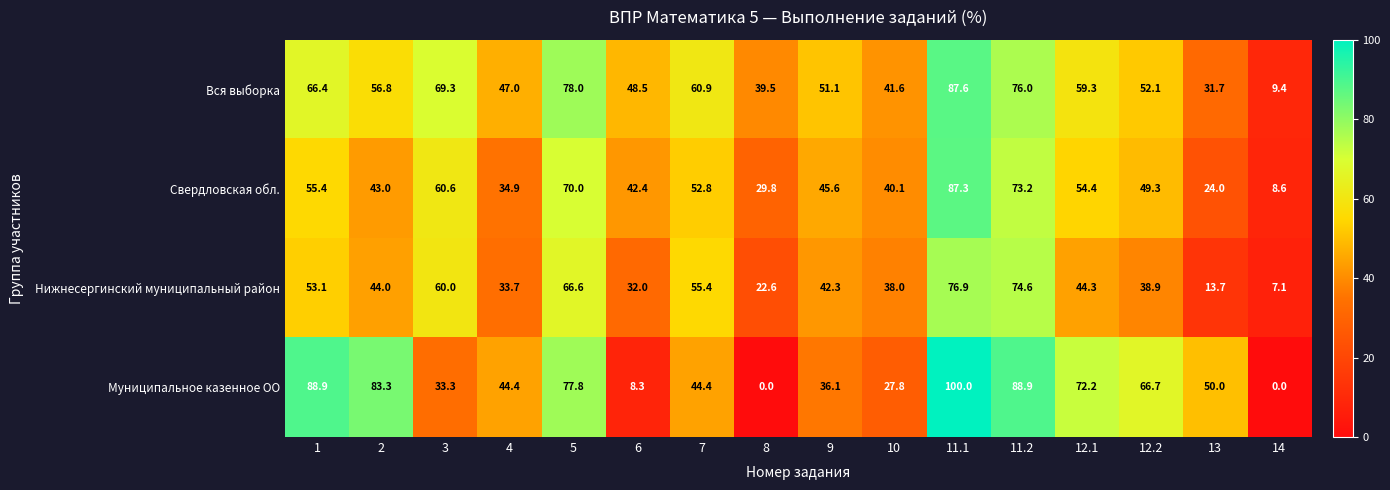

How many data points in Свердловская обл. are less than 49?

8